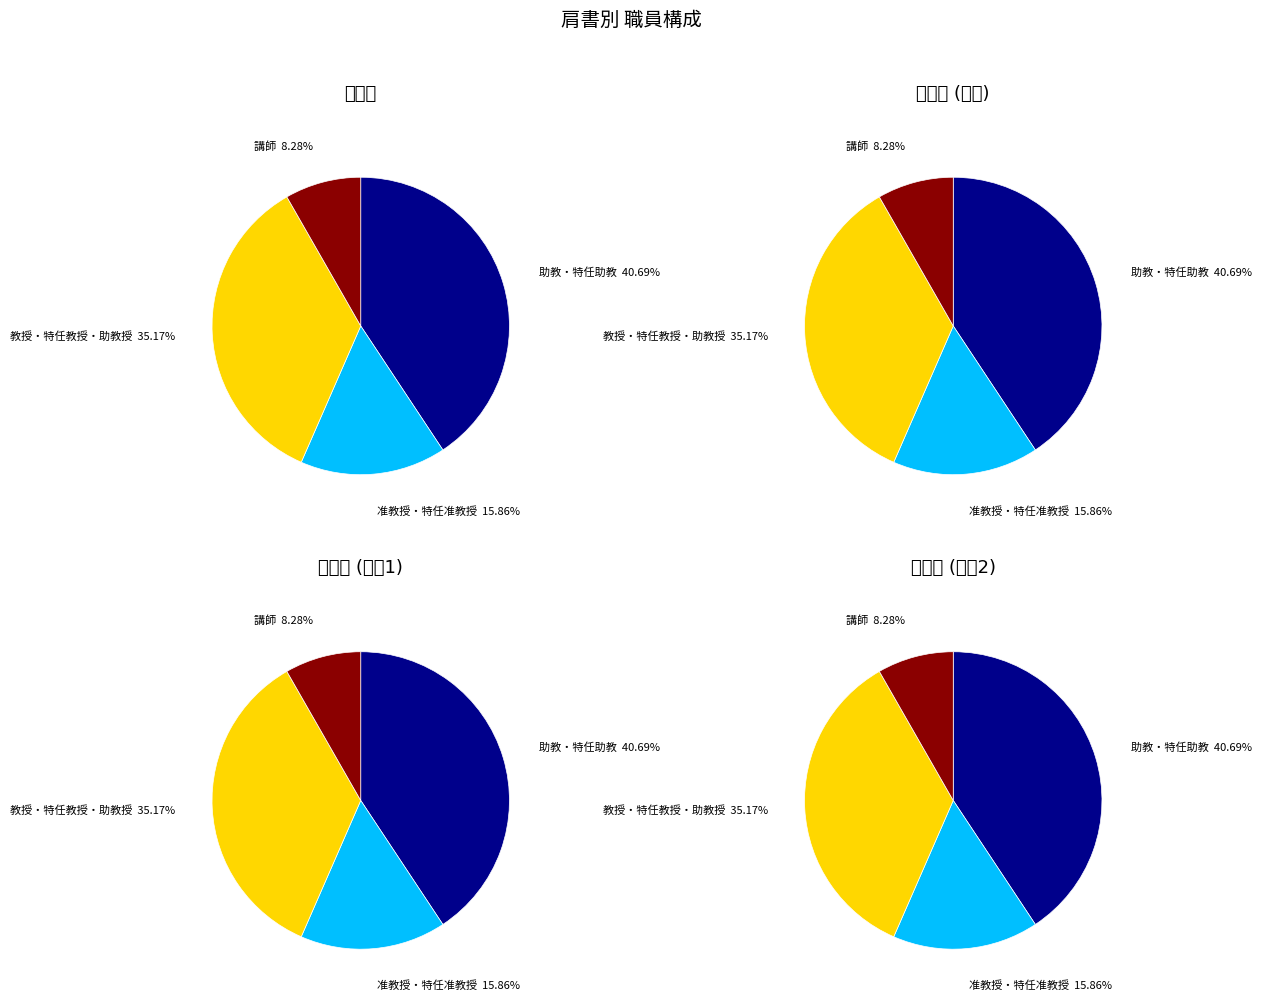

Is the sum of 特任教授 and 助教 greater than half?

No